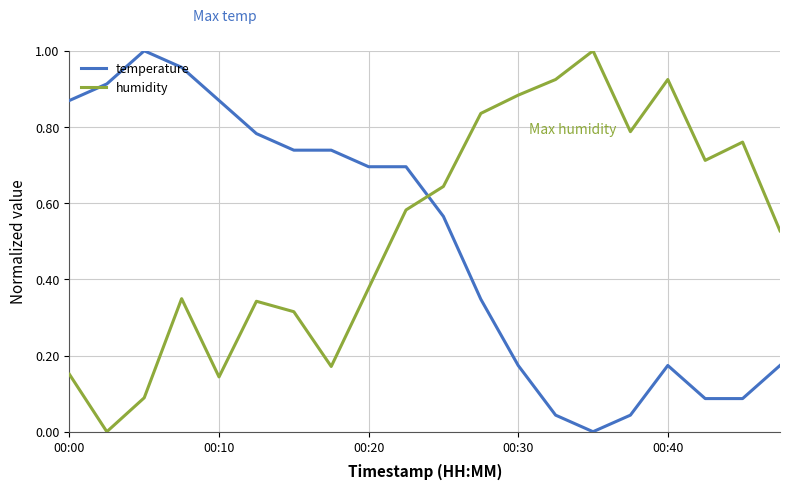

After their last crossing, which series has the higher values: temperature or humidity?

humidity